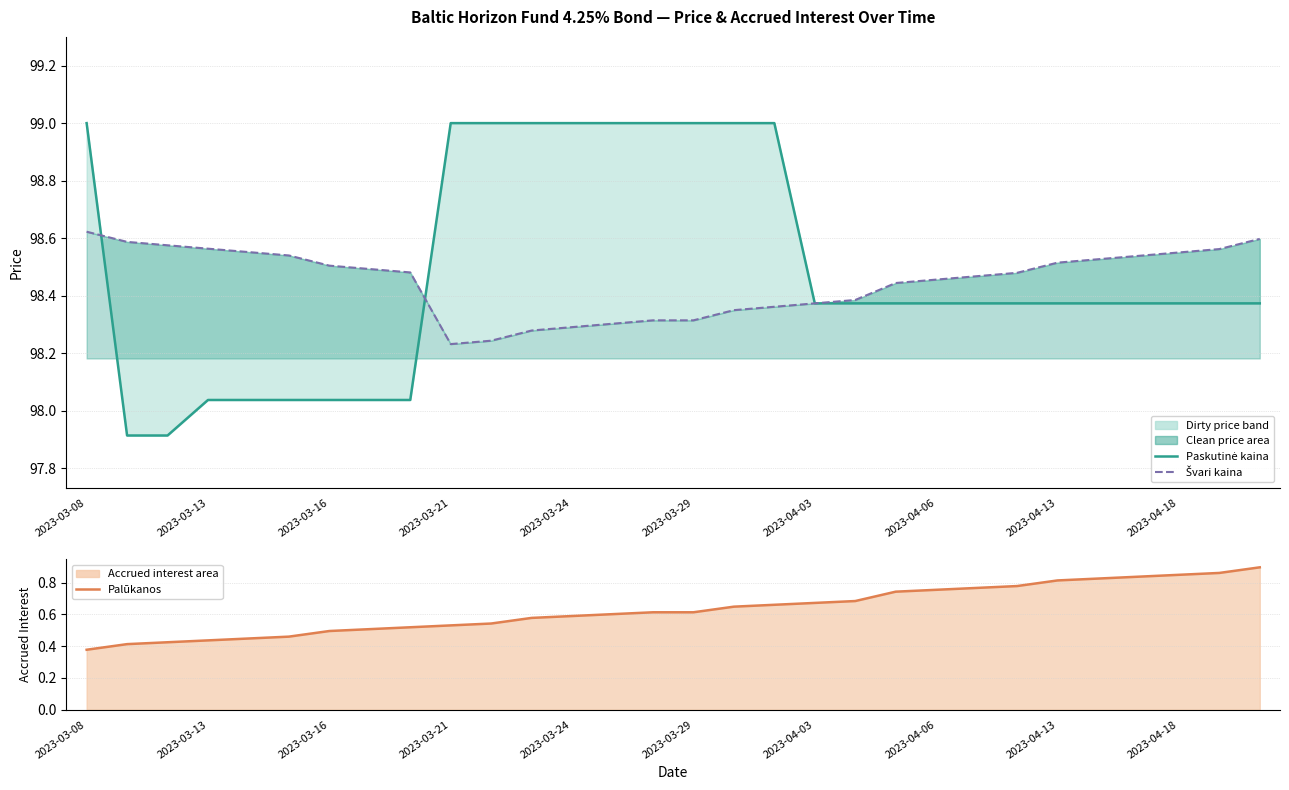

Which series changed the most between 2023-03-21 and 28?

Palūkanos